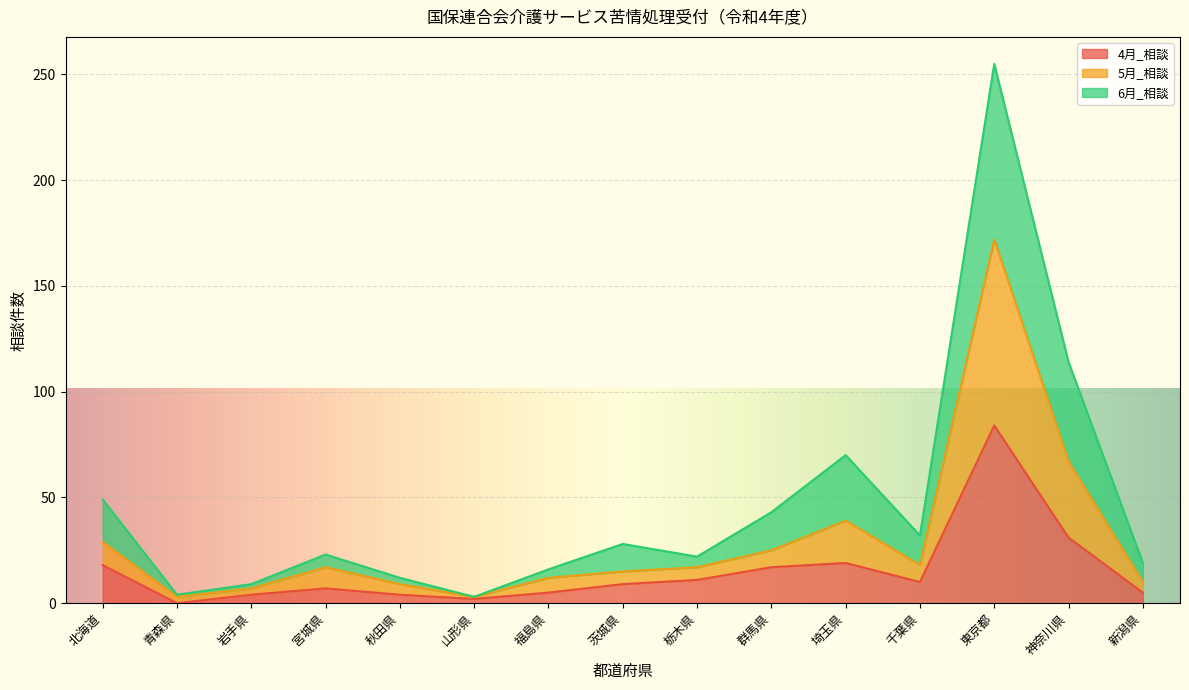

How many data points in 5月_相談 are above 17?

6